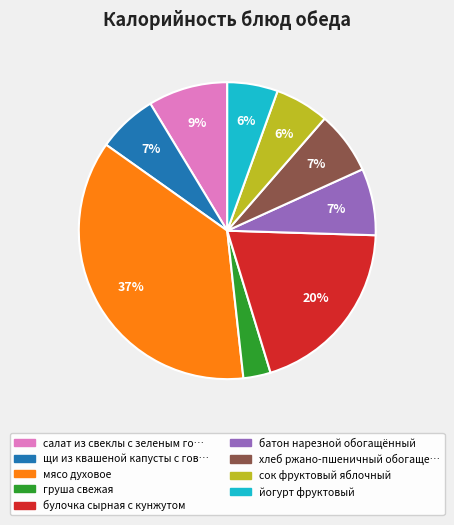

Does any single category account for the majority?

No